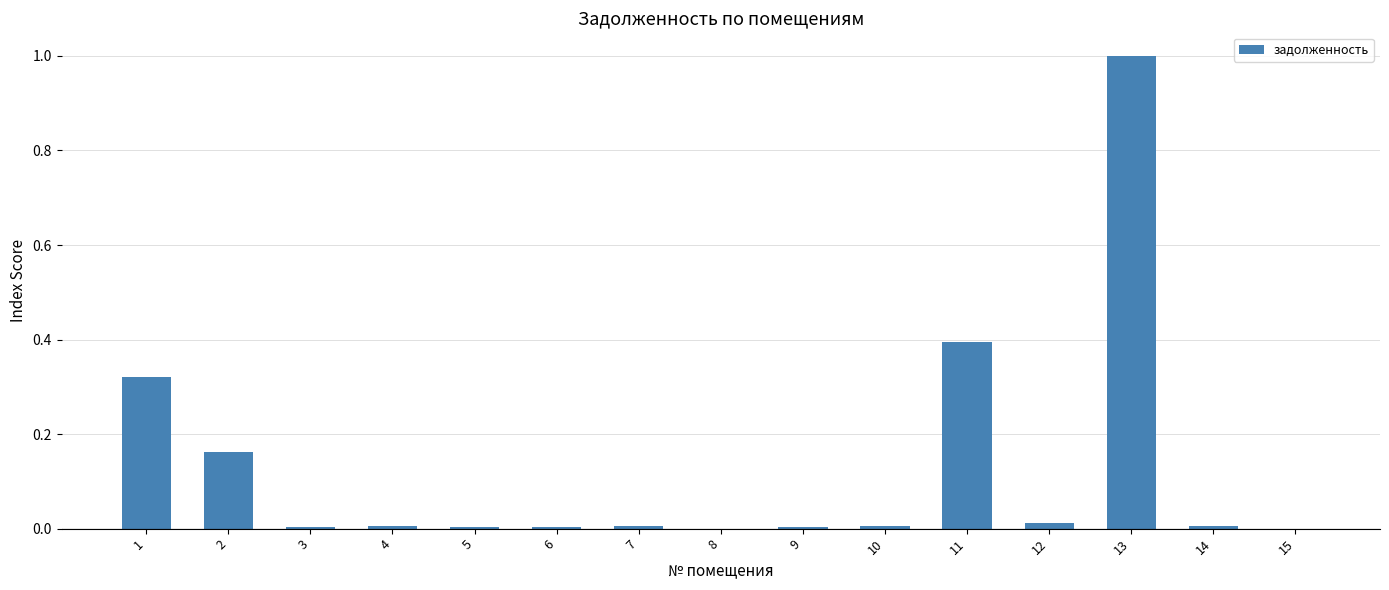

What is the greatest value displayed?

1.0